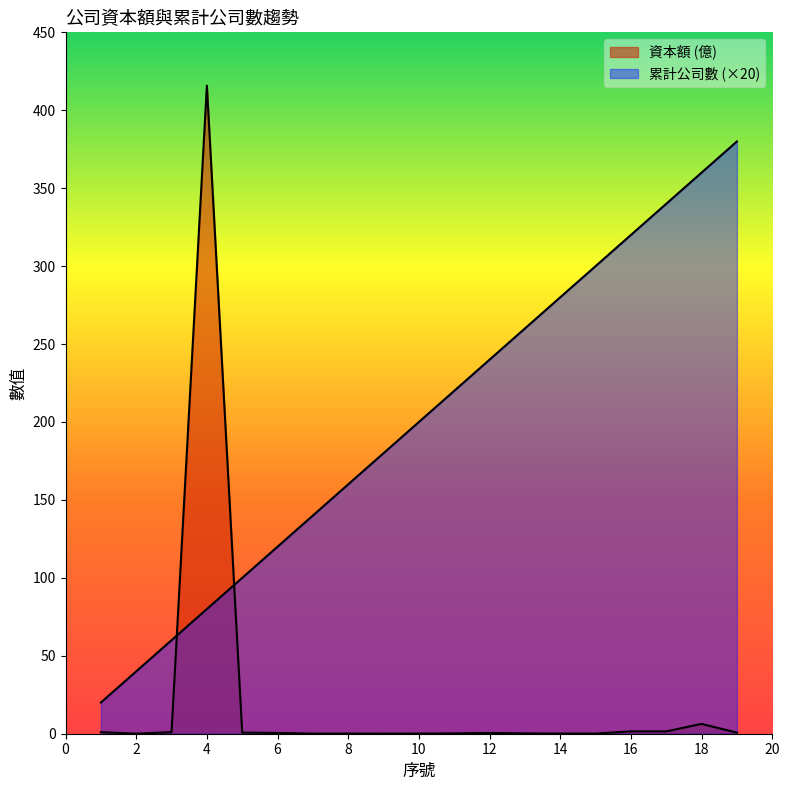

What is the difference between the 累計公司數 values at 10 and 1?

180.0